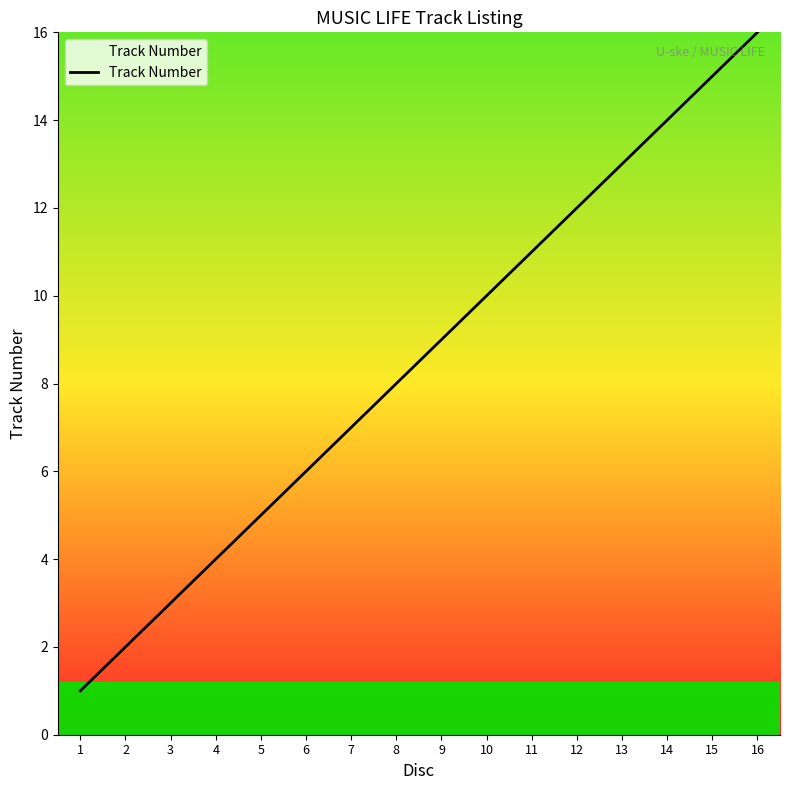

How many distinct data groups are displayed?

1